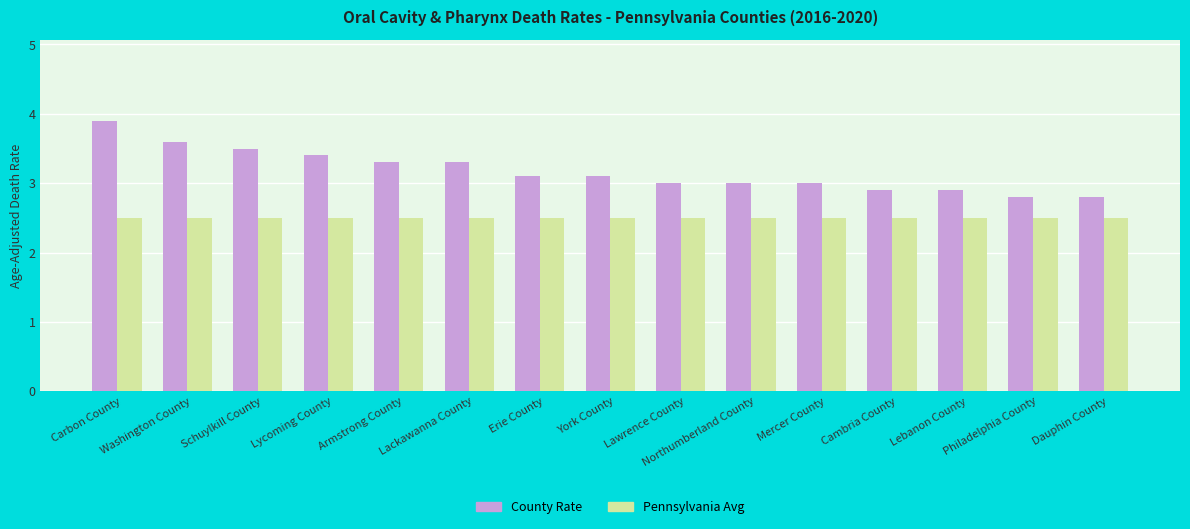

What is the smallest value displayed?

2.5